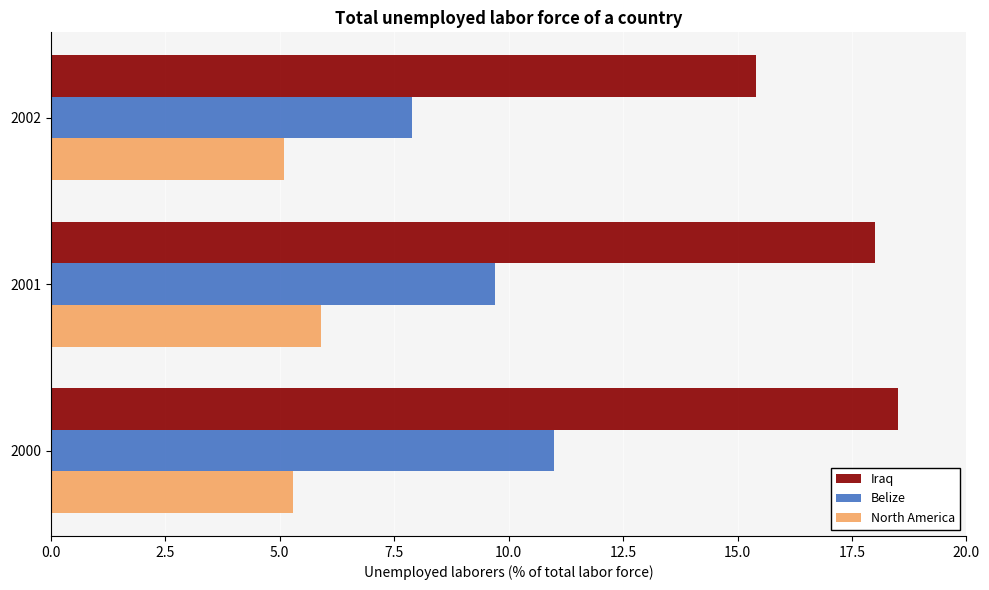

At which label is Belize closest to 9?

2001